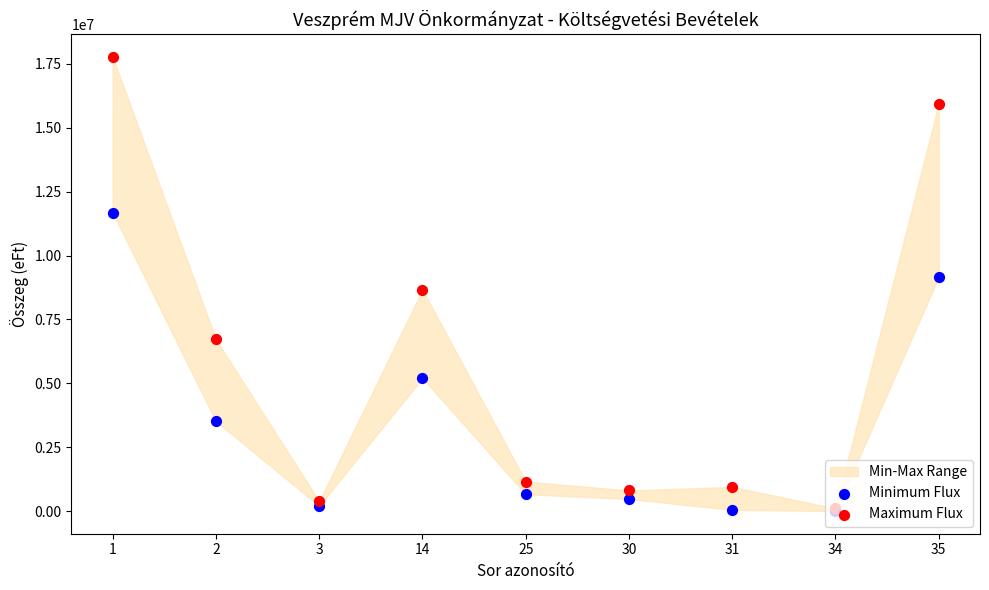

Which series has the largest Y range (max minus min)?

Maximum Flux